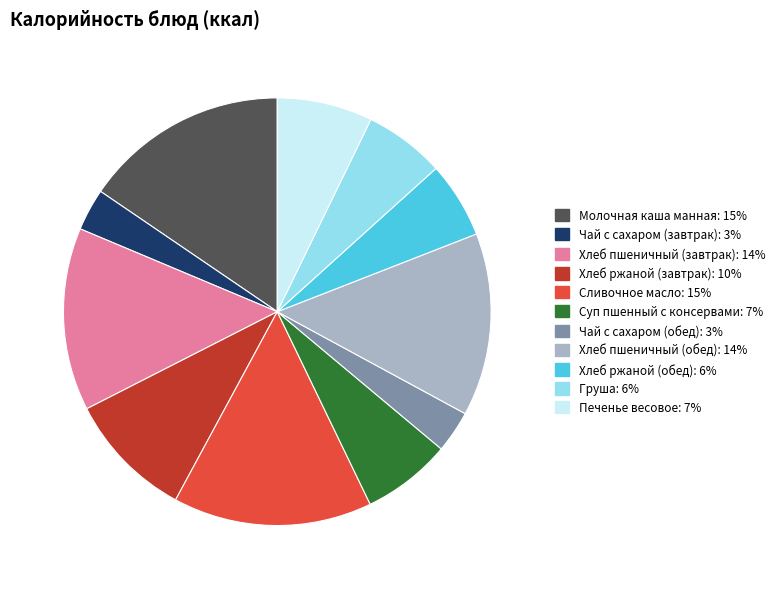

Between Хлеб пшеничный (обед) and Чай с сахаром (обед), which is larger?

Хлеб пшеничный (обед)